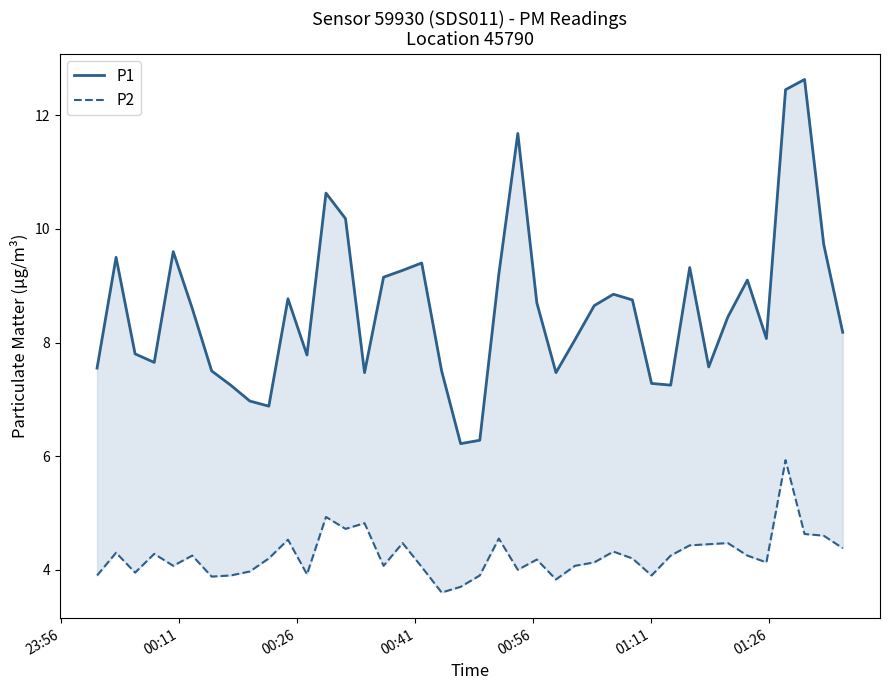

What is the sum of all P2 values?

170.1